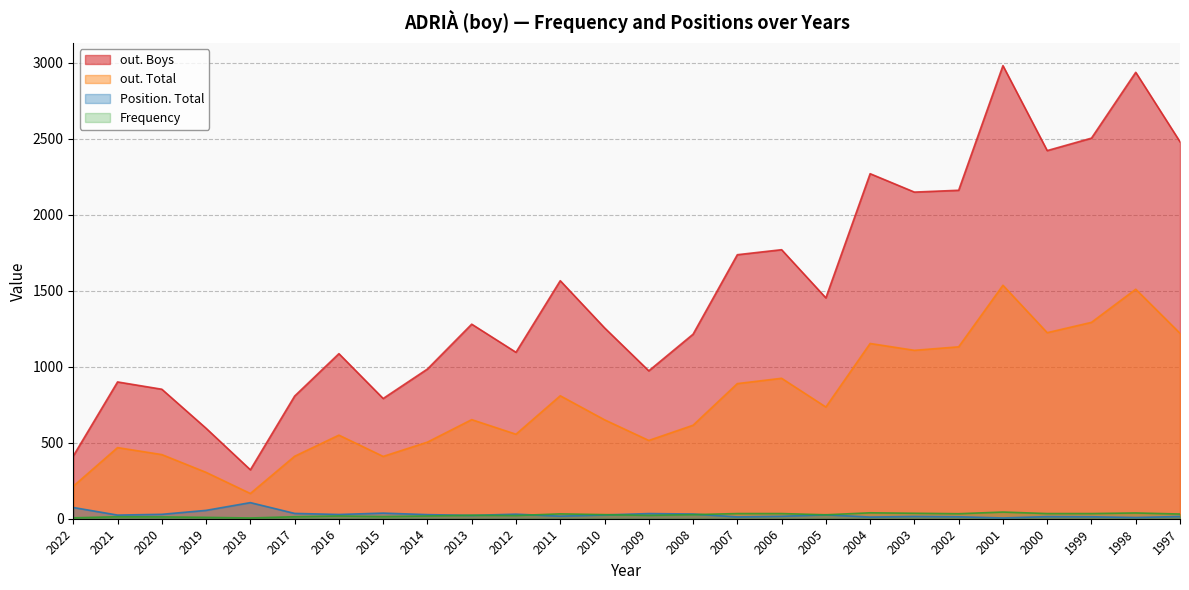

Which has a higher value, 2013 or 2012?

2013